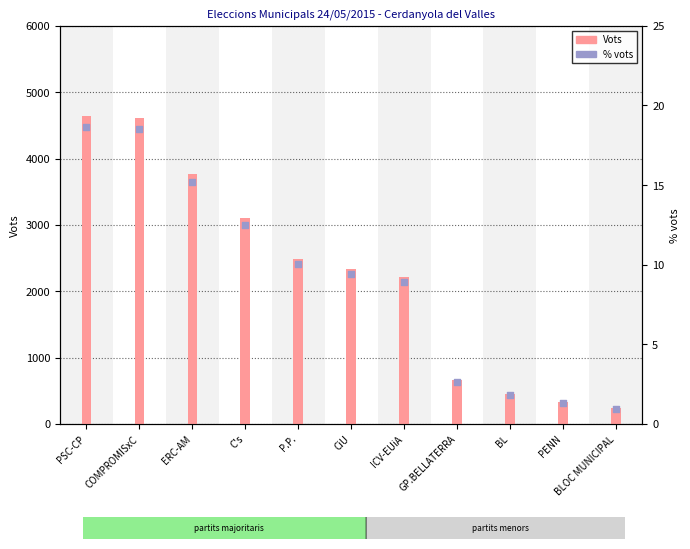

At how many categories does at least one series exceed 4199?

2